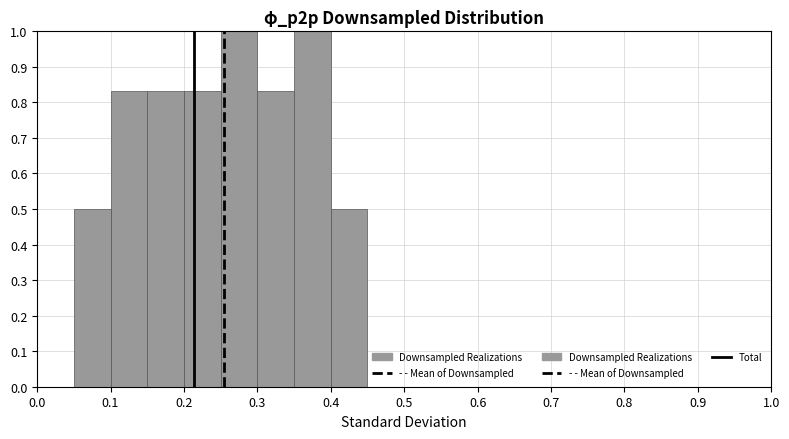

Reading left to right, list every bar in this chart as the range it spans on the x-axis followed by its height. The values are not printed on the chart, so give them approximately, as read against the axis.

0.00 to 0.05: 0
0.05 to 0.10: 0.50
0.10 to 0.15: 0.83
0.15 to 0.20: 0.83
0.20 to 0.25: 0.83
0.25 to 0.30: 1.00
0.30 to 0.35: 0.83
0.35 to 0.40: 1.00
0.40 to 0.45: 0.50
0.45 to 0.50: 0
0.50 to 0.55: 0
0.55 to 0.60: 0
0.60 to 0.65: 0
0.65 to 0.70: 0
0.70 to 0.75: 0
0.75 to 0.80: 0
0.80 to 0.85: 0
0.85 to 0.90: 0
0.90 to 0.95: 0
0.95 to 1.00: 0